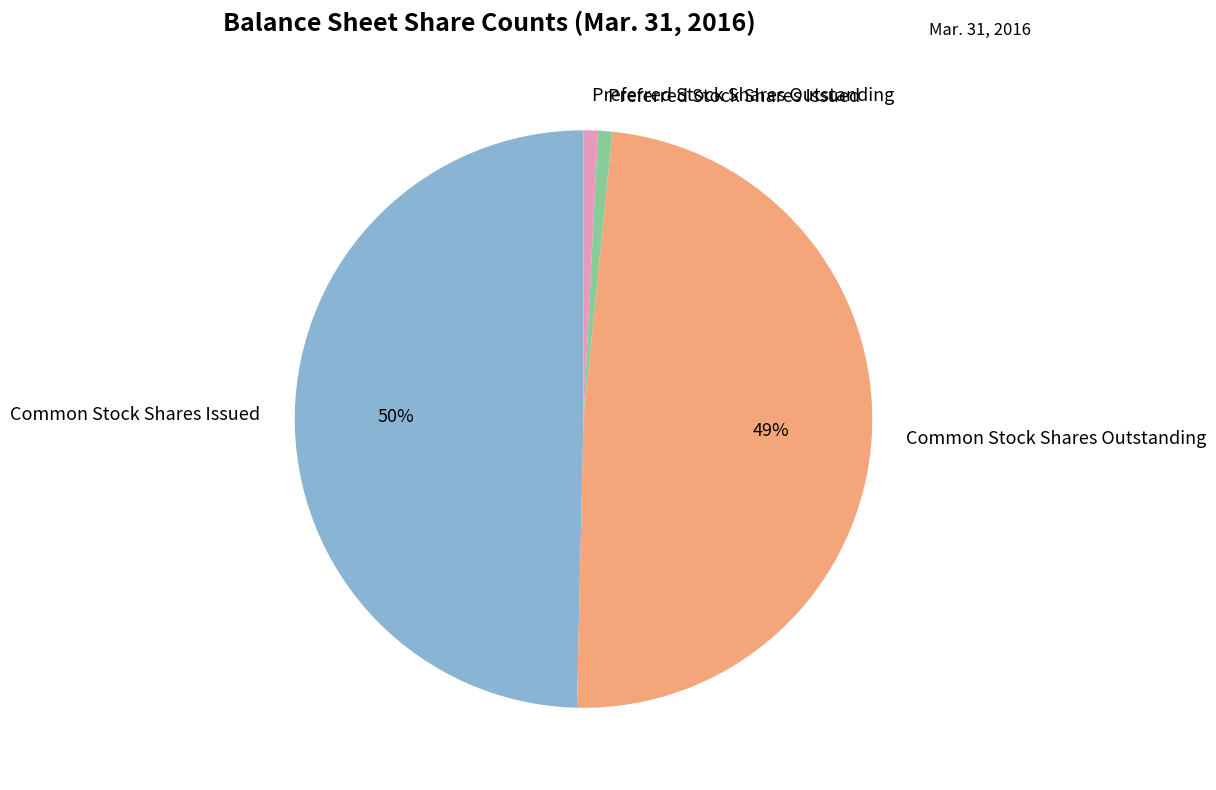

Is it true that Preferred Stock Shares Outstanding is 1% of the pie?

True